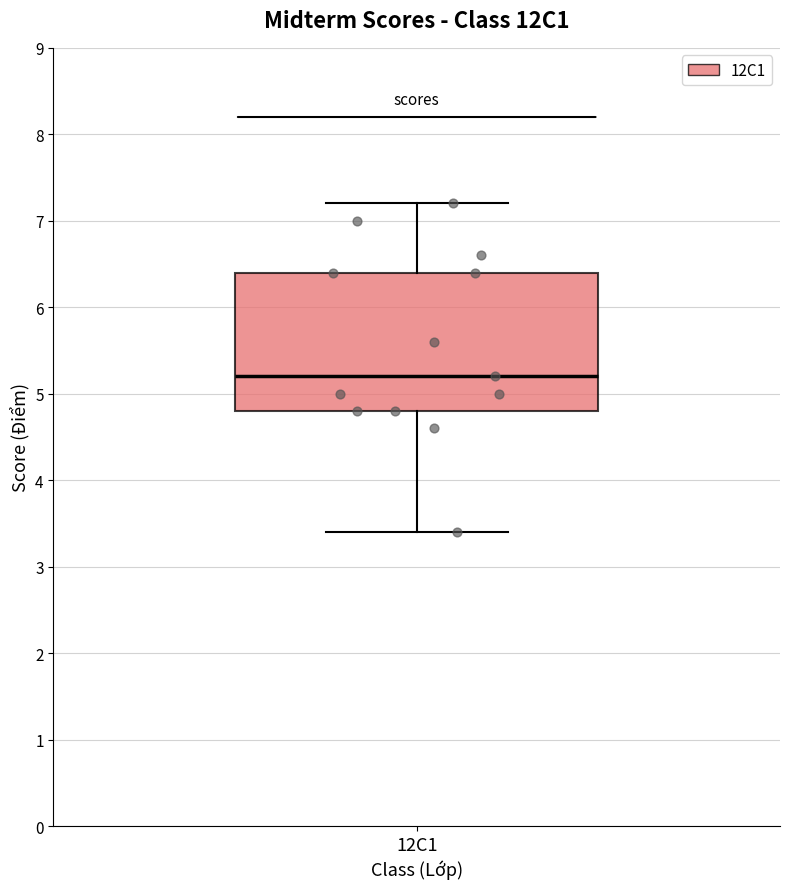

Where does the lower whisker of the box for 12C1 end on the y-axis? The values are not printed on the chart, so give them approximately, as read against the axis.

3.4